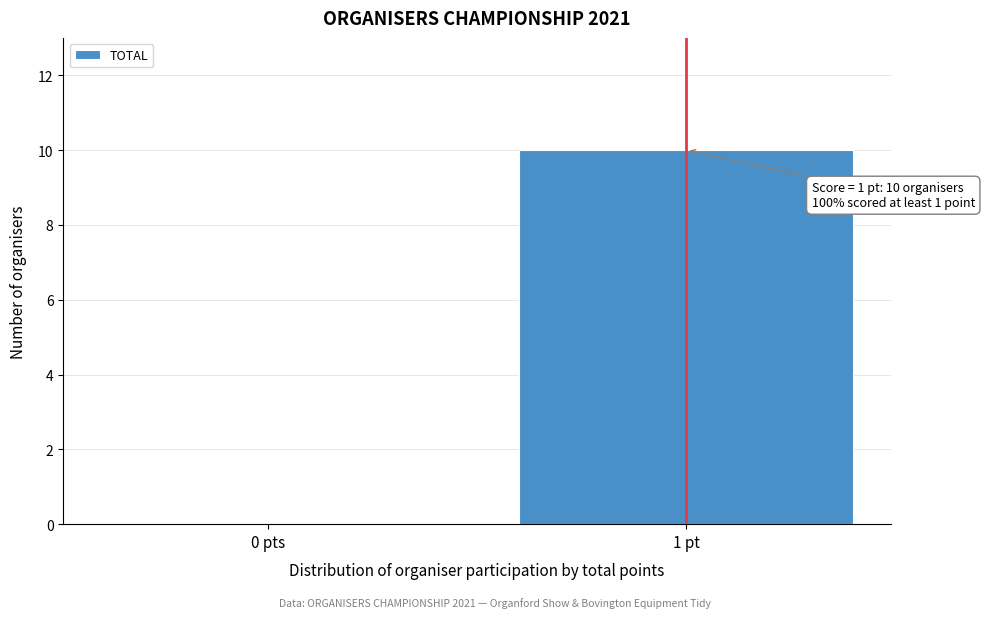

Reading left to right, extract all data points from this chart.

0 pts=0	1 pt=10